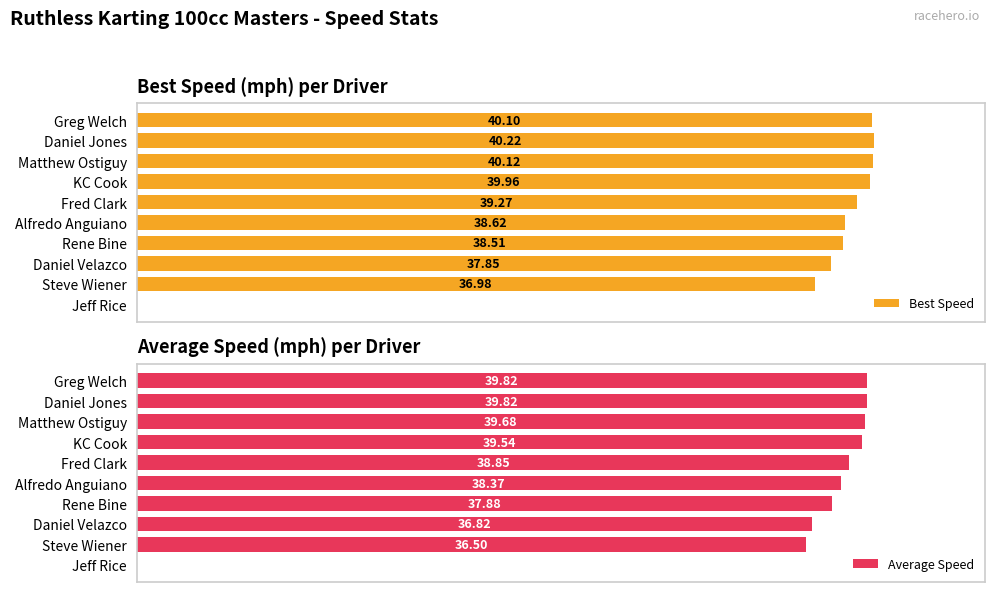

At Steve Wiener, list the series in order from smallest to largest.

Average Speed, Best Speed